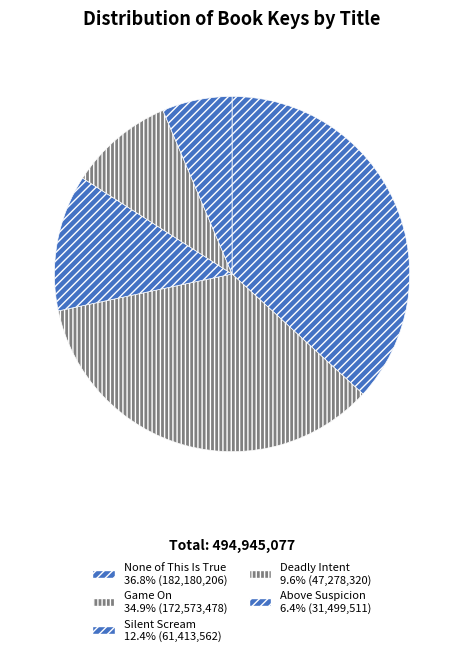

How many segments does this pie chart have?

5